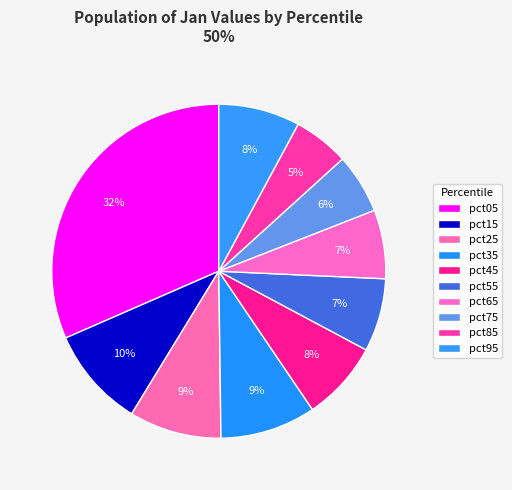

How many slices are in this pie chart?

10